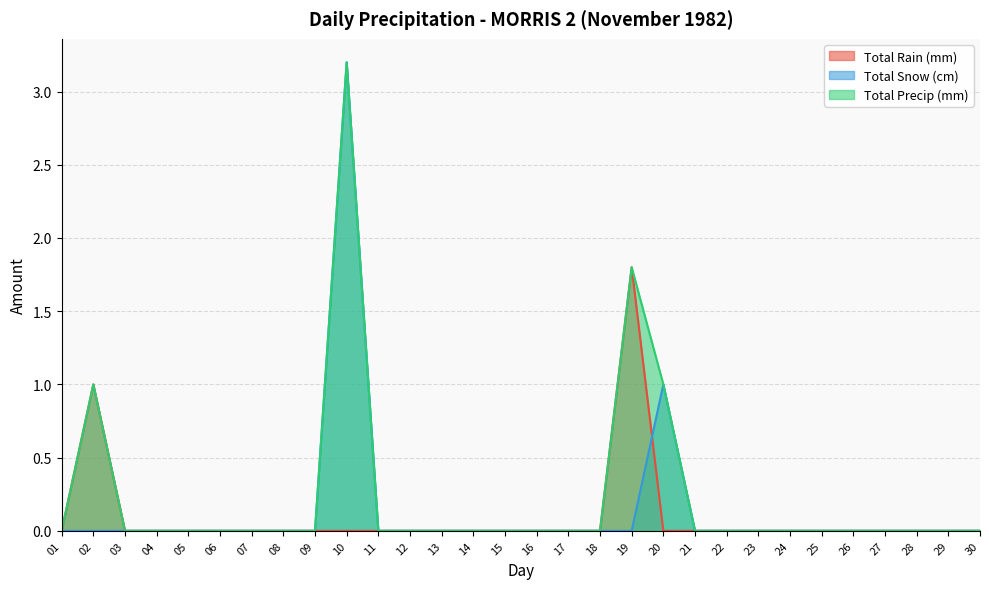

How many values in the Total Snow (cm) series exceed 0?

2